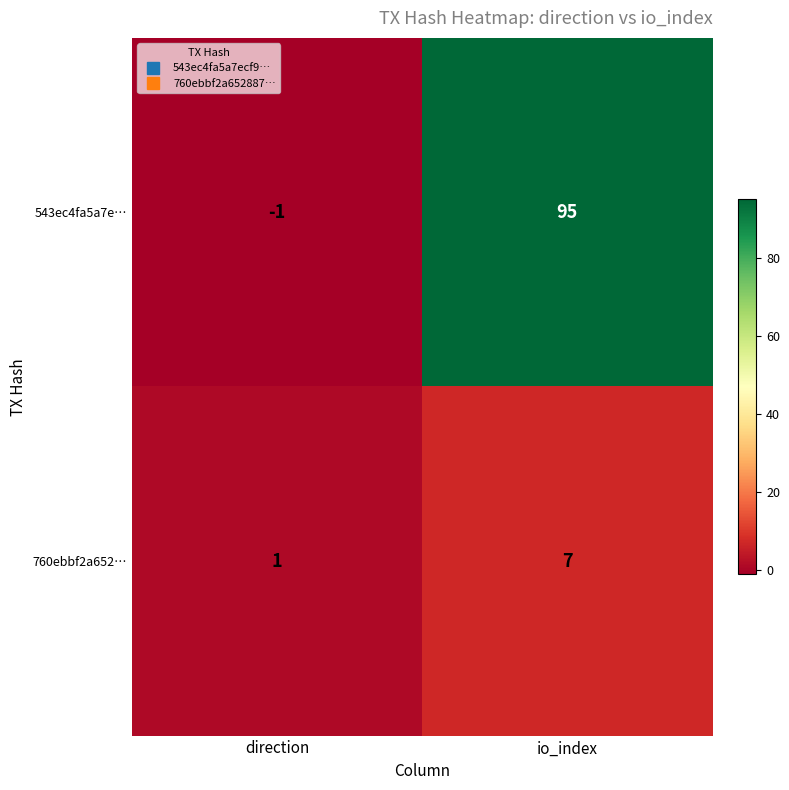

List the series in order of their peak value, highest first.

543ec4fa5a7e…, 760ebbf2a652…